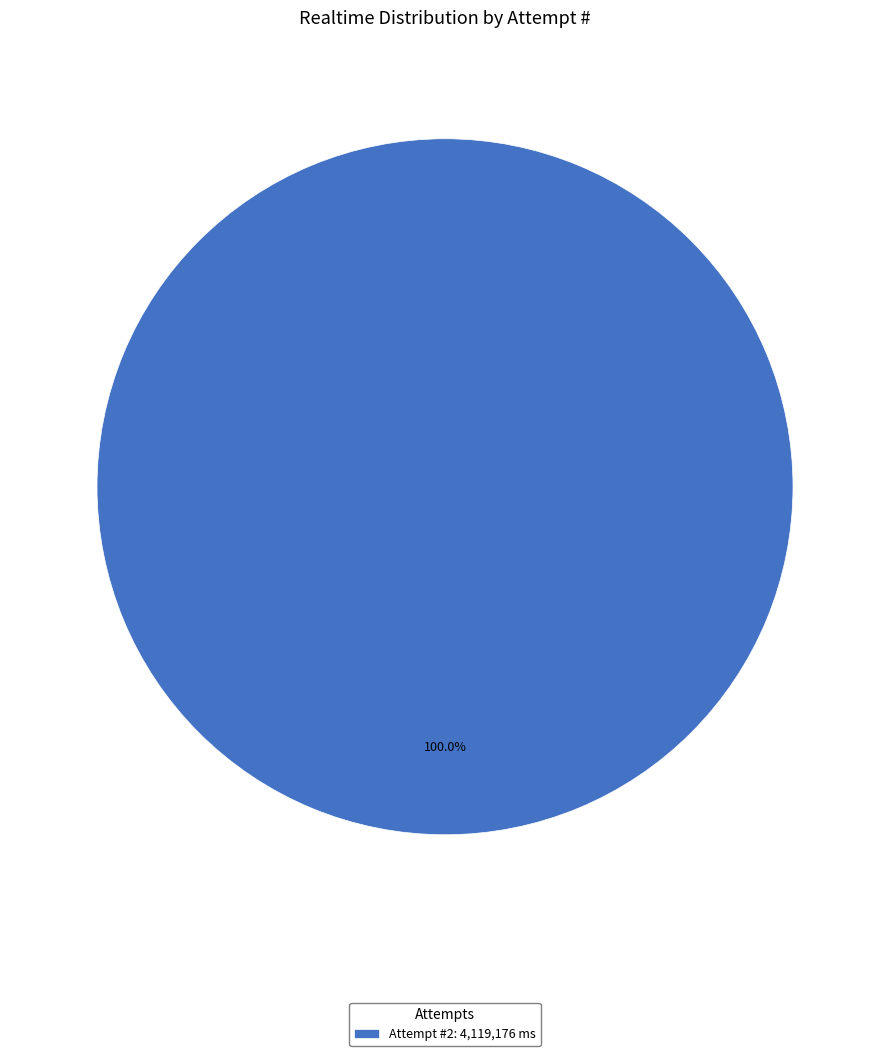

Rank the categories by value from highest to lowest.

Attempt #2: 4,119,176 ms